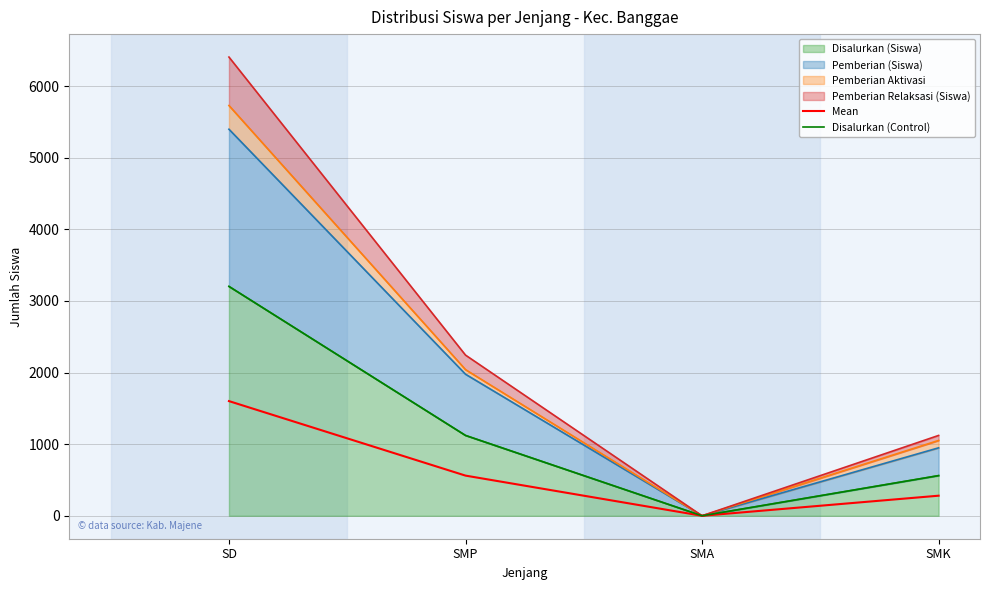

True or false: Disalurkan (Control) has more than 0 points higher than both neighbors.

False